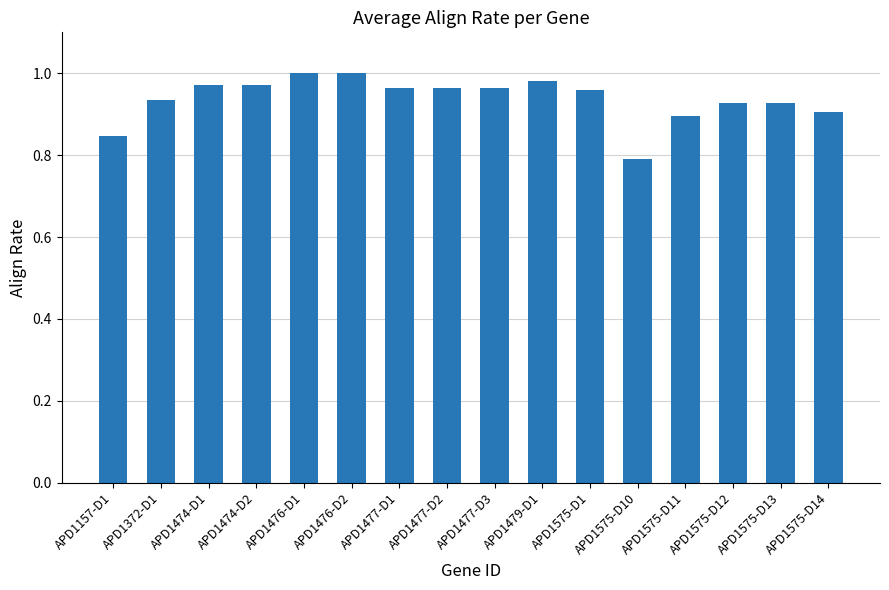

What is the label of the 12th bar from the left?

APD1575-D10